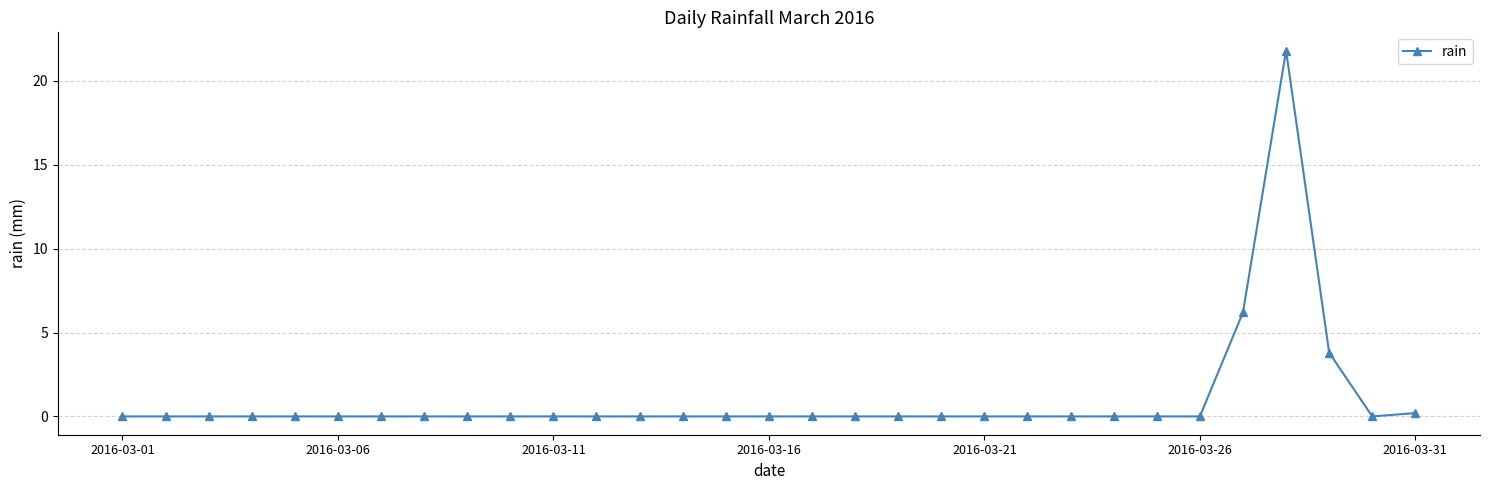

Reading left to right, transcribe all the data shown in this chart.

0.0	0.0	0.0	0.0	0.0	0.0	0.0	0.0	0.0	0.0	0.0	0.0	0.0	0.0	0.0	0.0	0.0	0.0	0.0	0.0	0.0	0.0	0.0	0.0	0.0	0.0	6.2	21.8	3.8	0.0	0.2